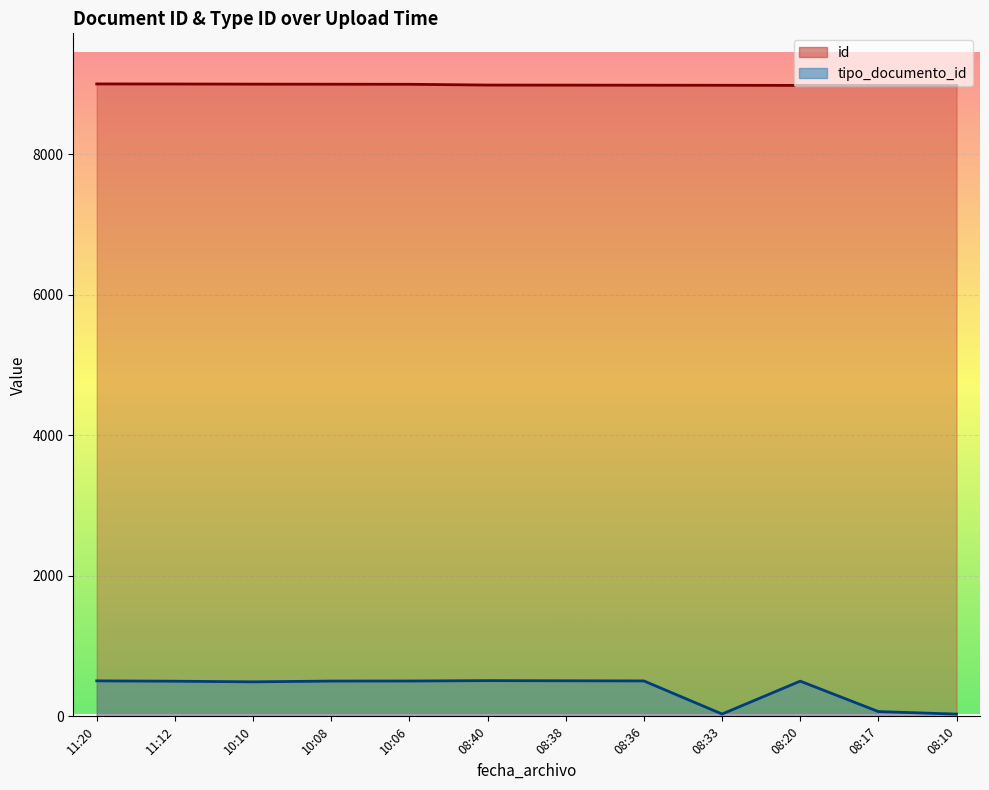

Which series has the largest total across all categories?

id